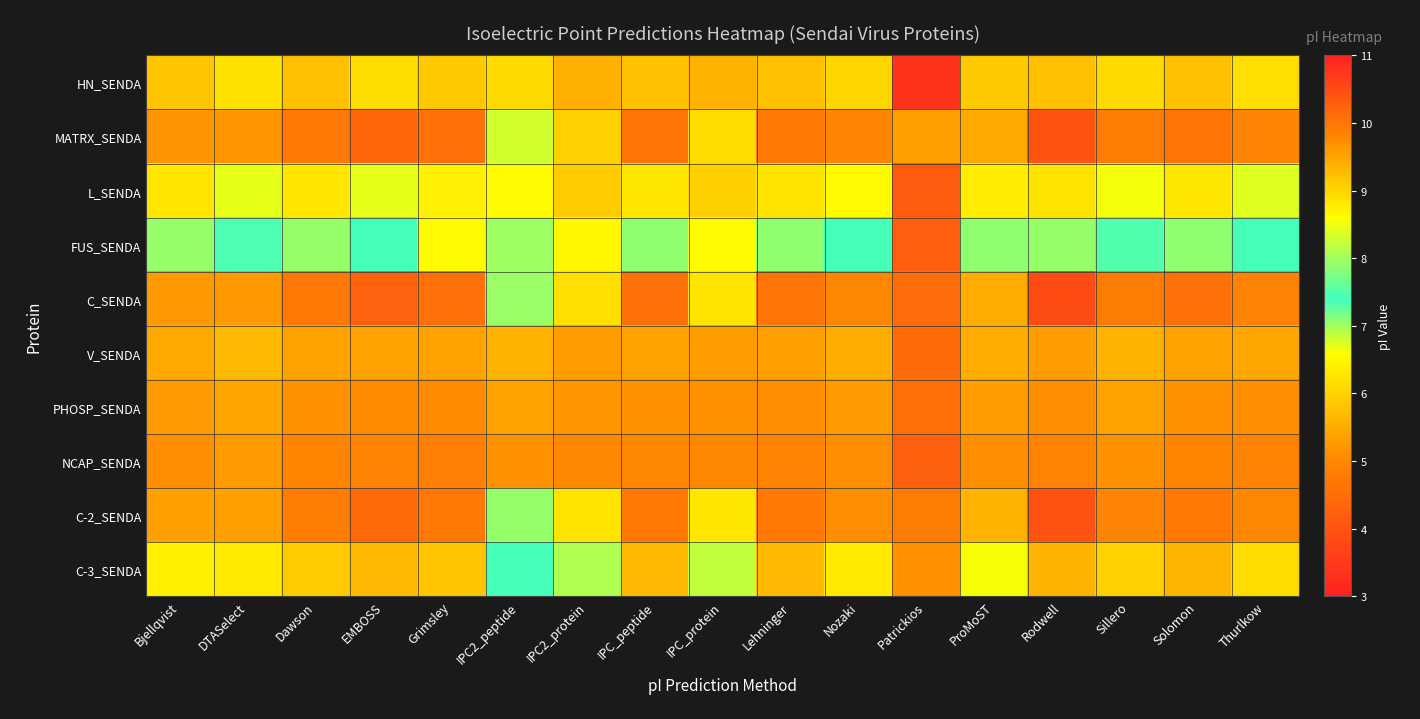

Reading left to right, extract all data points from this chart.

HN_SENDA: Bjellqvist=5.8	DTASelect=6.2	Dawson=5.8	EMBOSS=6.1	Grimsley=5.9	IPC2_peptide=6.1	IPC2_protein=5.5	IPC_peptide=5.8	IPC_protein=5.6	Lehninger=5.8	Nozaki=6.0	Patrickios=3.4	ProMoST=5.9	Rodwell=5.8	Sillero=6.1	Solomon=5.8	Thurlkow=6.2
MATRX_SENDA: Bjellqvist=9.7	DTASelect=9.6	Dawson=10.0	EMBOSS=10.2	Grimsley=10.0	IPC2_peptide=8.3	IPC2_protein=9.0	IPC_peptide=10.0	IPC_protein=8.9	Lehninger=10.0	Nozaki=9.8	Patrickios=9.5	ProMoST=9.4	Rodwell=10.4	Sillero=9.9	Solomon=10.0	Thurlkow=9.8
L_SENDA: Bjellqvist=6.3	DTASelect=6.7	Dawson=6.3	EMBOSS=6.7	Grimsley=6.4	IPC2_peptide=6.6	IPC2_protein=5.9	IPC_peptide=6.3	IPC_protein=6.0	Lehninger=6.2	Nozaki=6.5	Patrickios=4.1	ProMoST=6.4	Rodwell=6.2	Sillero=6.6	Solomon=6.3	Thurlkow=6.7
FUS_SENDA: Bjellqvist=7.1	DTASelect=7.4	Dawson=7.0	EMBOSS=7.4	Grimsley=6.5	IPC2_peptide=7.0	IPC2_protein=6.5	IPC_peptide=7.1	IPC_protein=6.5	Lehninger=7.1	Nozaki=7.4	Patrickios=4.2	ProMoST=7.1	Rodwell=7.0	Sillero=7.5	Solomon=7.1	Thurlkow=7.4
C_SENDA: Bjellqvist=9.6	DTASelect=9.6	Dawson=10.0	EMBOSS=10.2	Grimsley=10.1	IPC2_peptide=8.0	IPC2_protein=8.9	IPC_peptide=10.0	IPC_protein=8.9	Lehninger=10.0	Nozaki=9.8	Patrickios=10.1	ProMoST=9.4	Rodwell=10.5	Sillero=9.9	Solomon=10.0	Thurlkow=9.9
V_SENDA: Bjellqvist=5.4	DTASelect=5.7	Dawson=5.3	EMBOSS=5.4	Grimsley=5.3	IPC2_peptide=5.6	IPC2_protein=5.3	IPC_peptide=5.4	IPC_protein=5.3	Lehninger=5.3	Nozaki=5.5	Patrickios=4.5	ProMoST=5.5	Rodwell=5.3	Sillero=5.6	Solomon=5.3	Thurlkow=5.4
PHOSP_SENDA: Bjellqvist=5.3	DTASelect=5.4	Dawson=5.1	EMBOSS=5.1	Grimsley=5.0	IPC2_peptide=5.3	IPC2_protein=5.2	IPC_peptide=5.2	IPC_protein=5.2	Lehninger=5.1	Nozaki=5.3	Patrickios=4.6	ProMoST=5.3	Rodwell=5.1	Sillero=5.3	Solomon=5.1	Thurlkow=5.1
NCAP_SENDA: Bjellqvist=5.1	DTASelect=5.3	Dawson=5.0	EMBOSS=4.9	Grimsley=4.8	IPC2_peptide=5.2	IPC2_protein=5.0	IPC_peptide=5.0	IPC_protein=5.0	Lehninger=4.9	Nozaki=5.1	Patrickios=4.2	ProMoST=5.1	Rodwell=4.9	Sillero=5.2	Solomon=5.0	Thurlkow=4.9
C-2_SENDA: Bjellqvist=9.5	DTASelect=9.5	Dawson=9.9	EMBOSS=10.1	Grimsley=10.0	IPC2_peptide=7.9	IPC2_protein=8.9	IPC_peptide=10.0	IPC_protein=8.8	Lehninger=9.9	Nozaki=9.7	Patrickios=9.9	ProMoST=9.4	Rodwell=10.4	Sillero=9.8	Solomon=10.0	Thurlkow=9.8
C-3_SENDA: Bjellqvist=8.7	DTASelect=8.8	Dawson=9.1	EMBOSS=9.3	Grimsley=9.2	IPC2_peptide=7.4	IPC2_protein=8.1	IPC_peptide=9.3	IPC_protein=8.2	Lehninger=9.3	Nozaki=8.8	Patrickios=5.1	ProMoST=8.5	Rodwell=9.4	Sillero=9.0	Solomon=9.3	Thurlkow=9.0